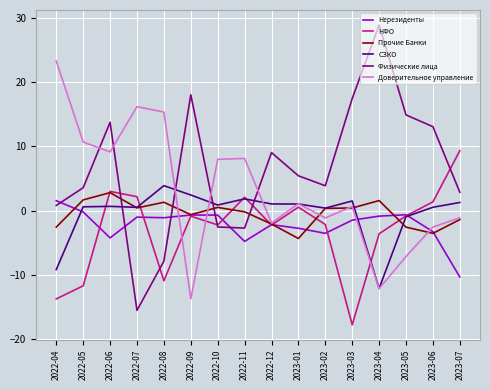

At which category is the sum across all series the highest?

2022-06